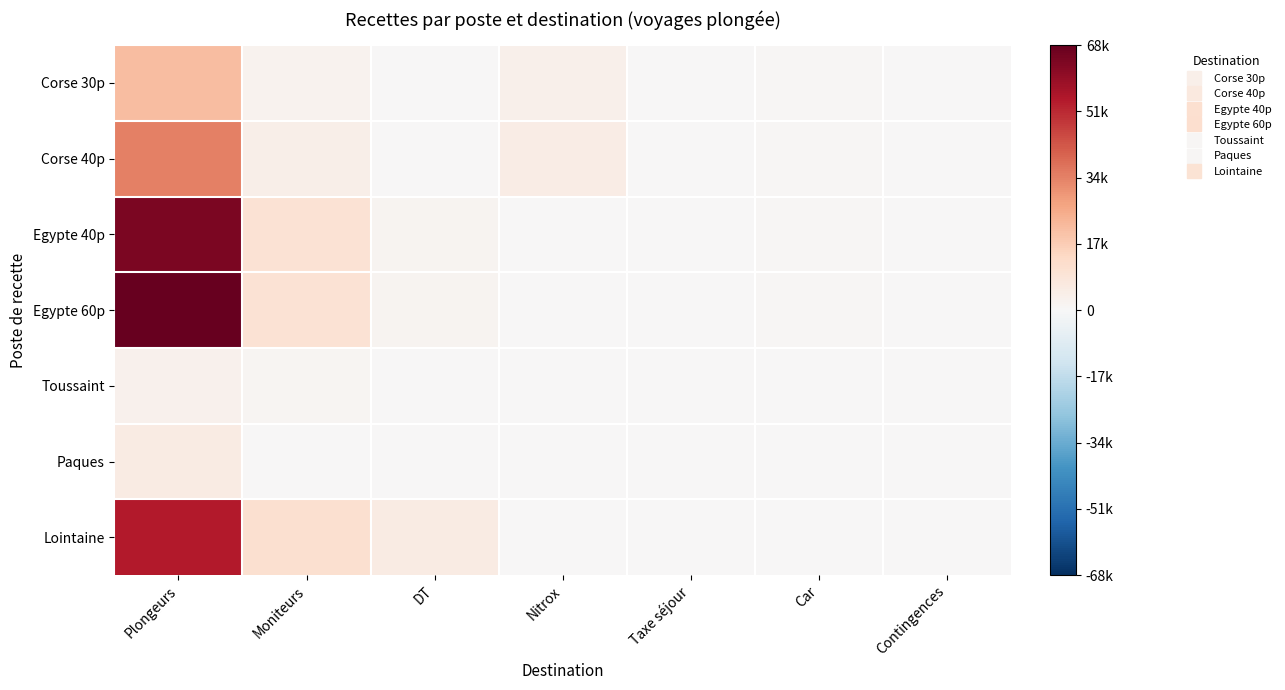

Reading left to right, list all the values displayed in this chart.

Corse 30p: Plongeurs=21105.0	Moniteurs=2520.0	DT=500.0	Nitrox=3300.0	Taxe séjour=262.5	Car=1000.0	Contingences=0.0
Corse 40p: Plongeurs=34170.0	Moniteurs=3800.0	DT=510.0	Nitrox=5280.0	Taxe séjour=420.0	Car=1000.0	Contingences=0.0
Egypte 40p: Plongeurs=63888.0	Moniteurs=9982.5	DT=1996.5	Nitrox=0.0	Taxe séjour=0.0	Car=1000.0	Contingences=0.0
Egypte 60p: Plongeurs=67881.0	Moniteurs=9982.5	DT=1996.5	Nitrox=0.0	Taxe séjour=0.0	Car=1000.0	Contingences=0.0
Toussaint: Plongeurs=2700.0	Moniteurs=1350.0	DT=0.0	Nitrox=0.0	Taxe séjour=0.0	Car=0.0	Contingences=0.0
Paques: Plongeurs=5400.0	Moniteurs=0.0	DT=0.0	Nitrox=0.0	Taxe séjour=0.0	Car=0.0	Contingences=0.0
Lointaine: Plongeurs=54000.0	Moniteurs=10800.0	DT=5400.0	Nitrox=0.0	Taxe séjour=0.0	Car=0.0	Contingences=0.0